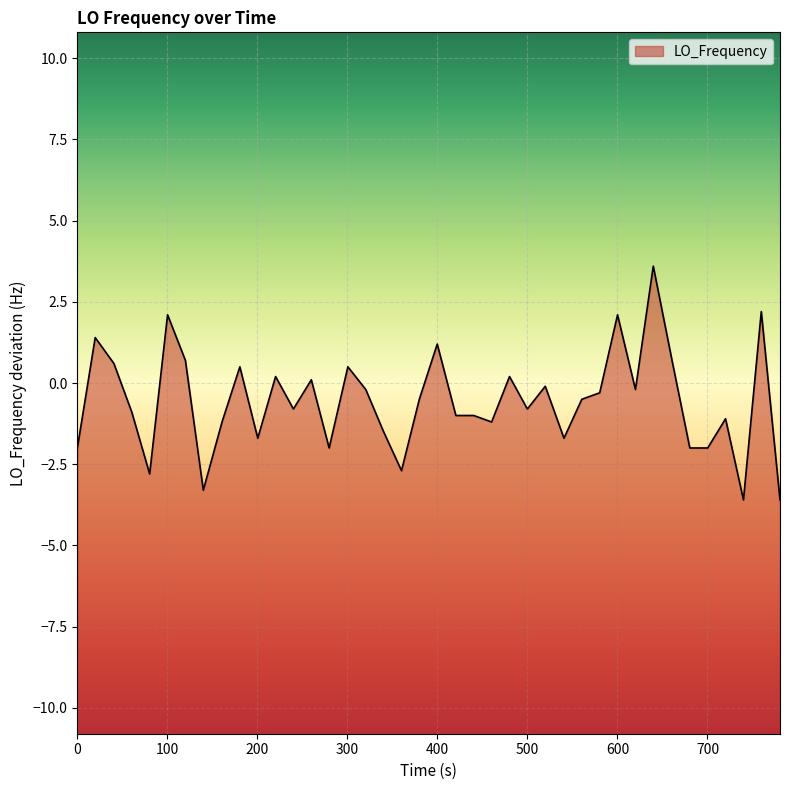

What is the value of the 13th point from the left?

-0.8